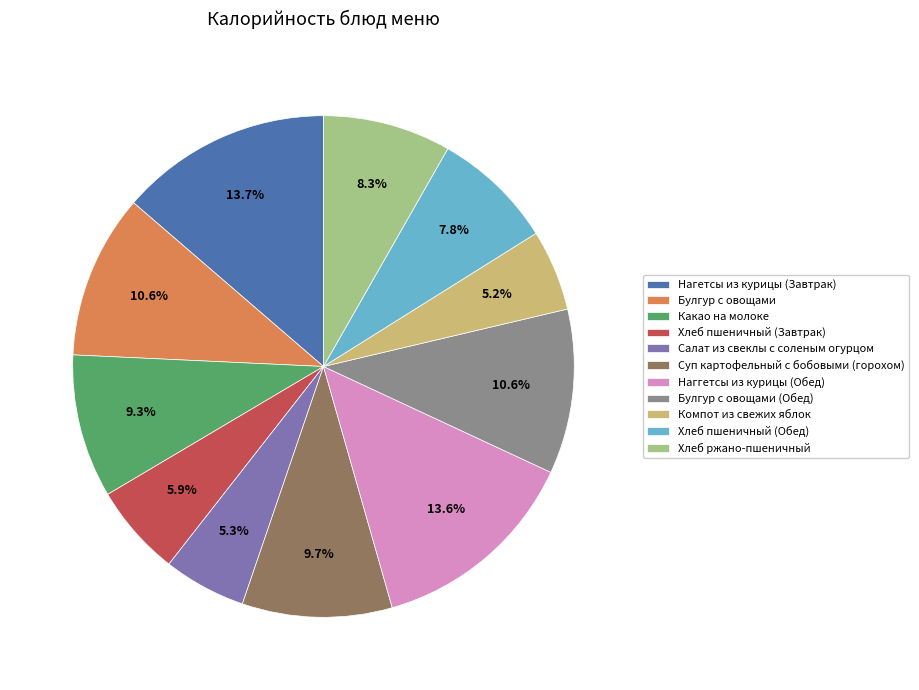

What percentage is NOT represented by Булгур с овощами?

89.4%